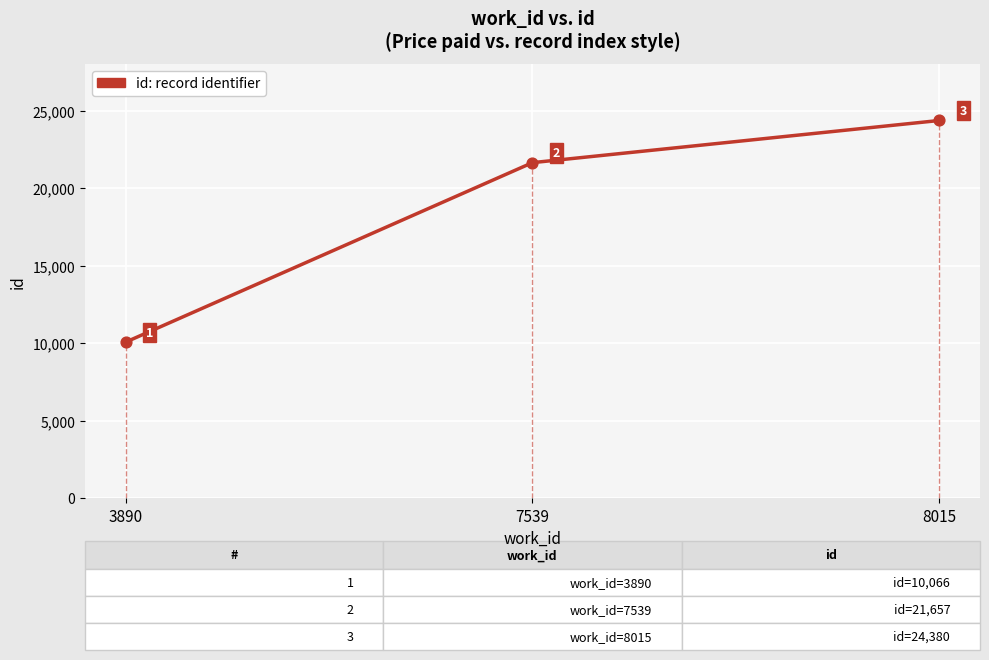

What is the change in value from 3890 to 7539?

+11591